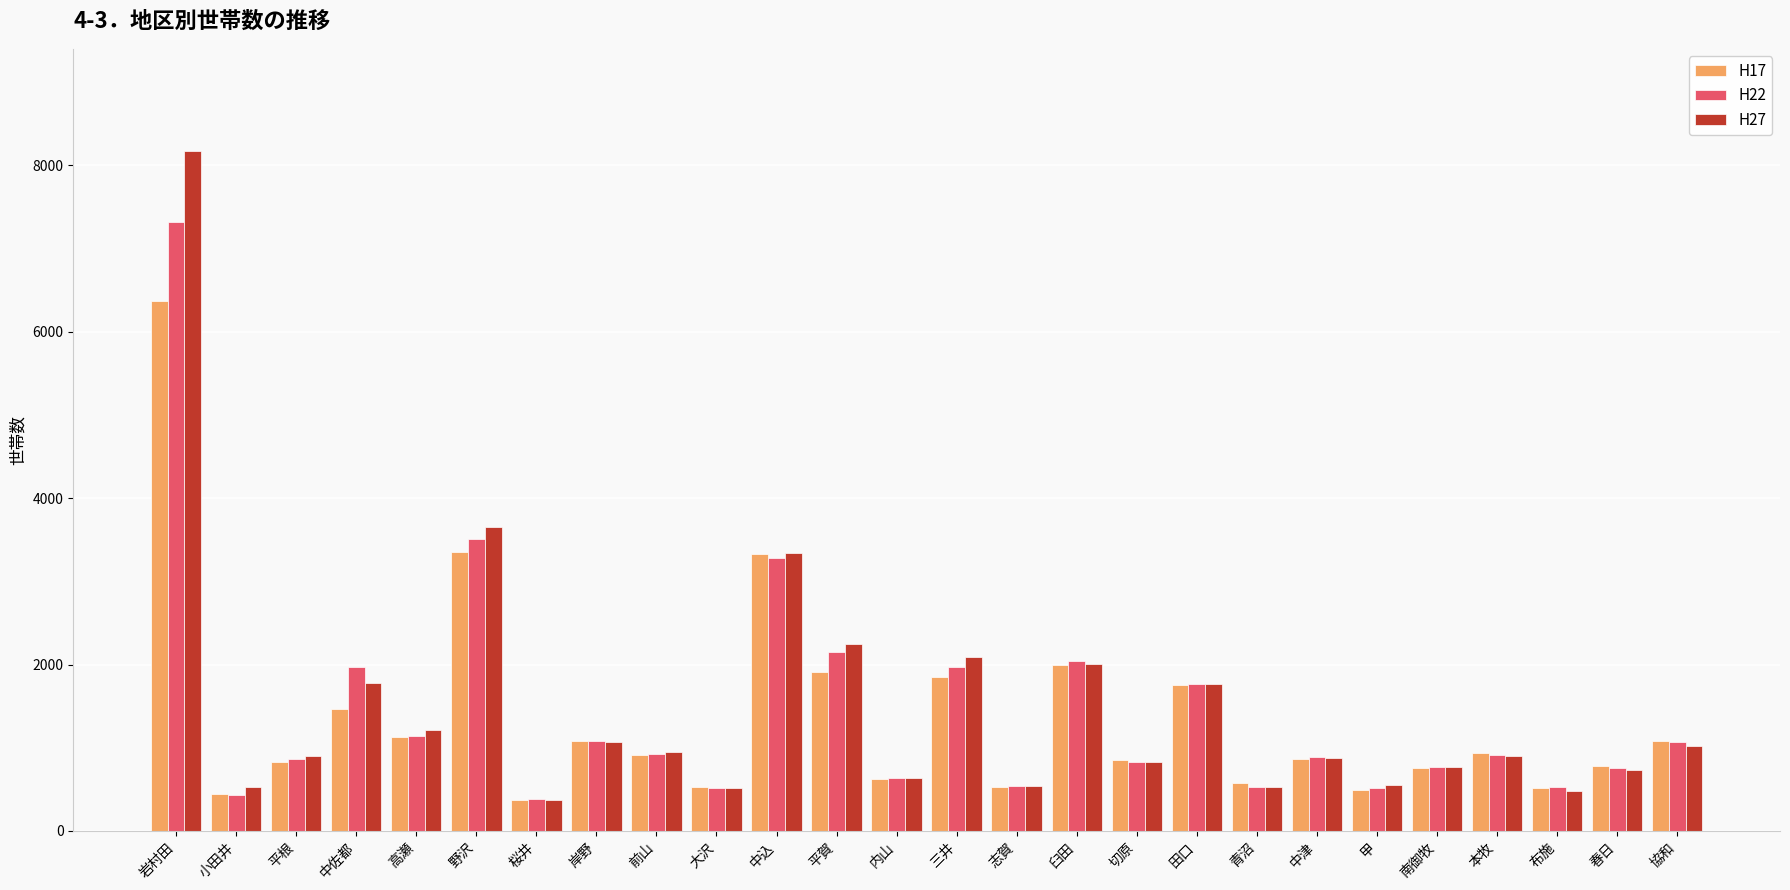

What is the label of the 6th bar from the left?

野沢